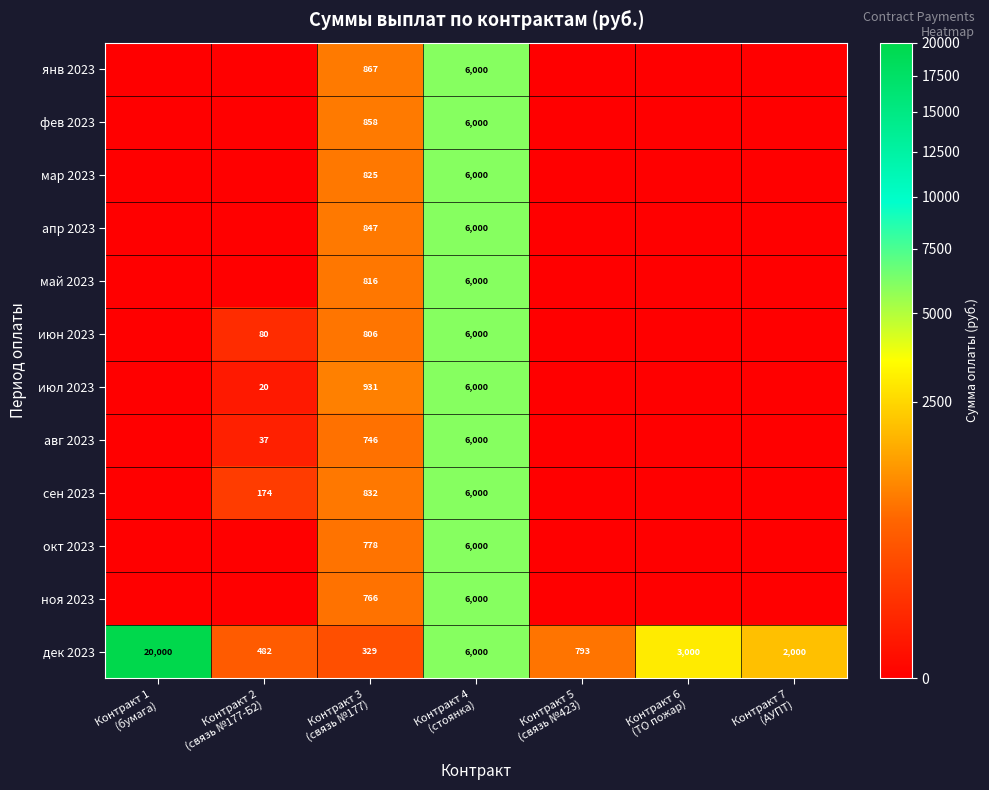

Is it true that июн 2023 equals 386.3 at Контракт 3 (связь №177)?

False